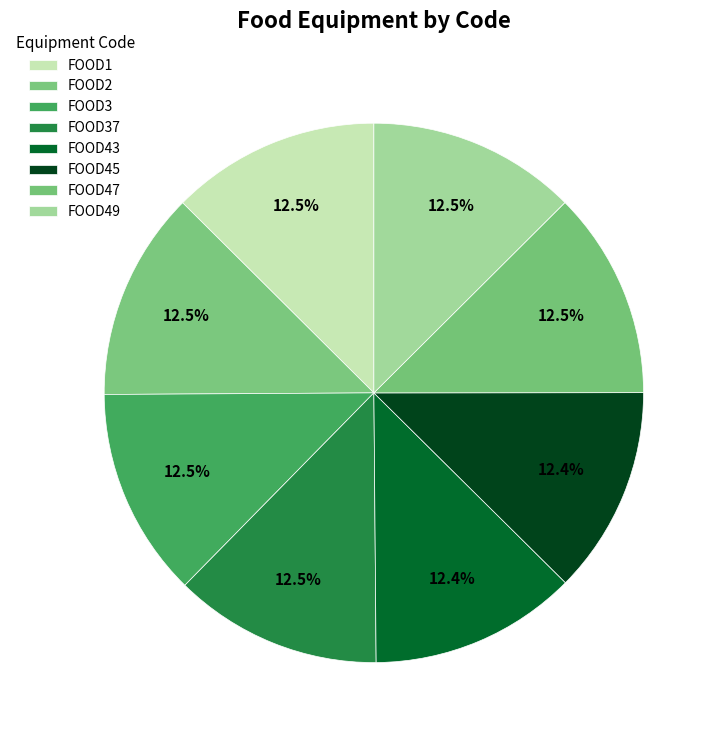

The FOOD37 slice represents 6% of the pie. True or false?

False